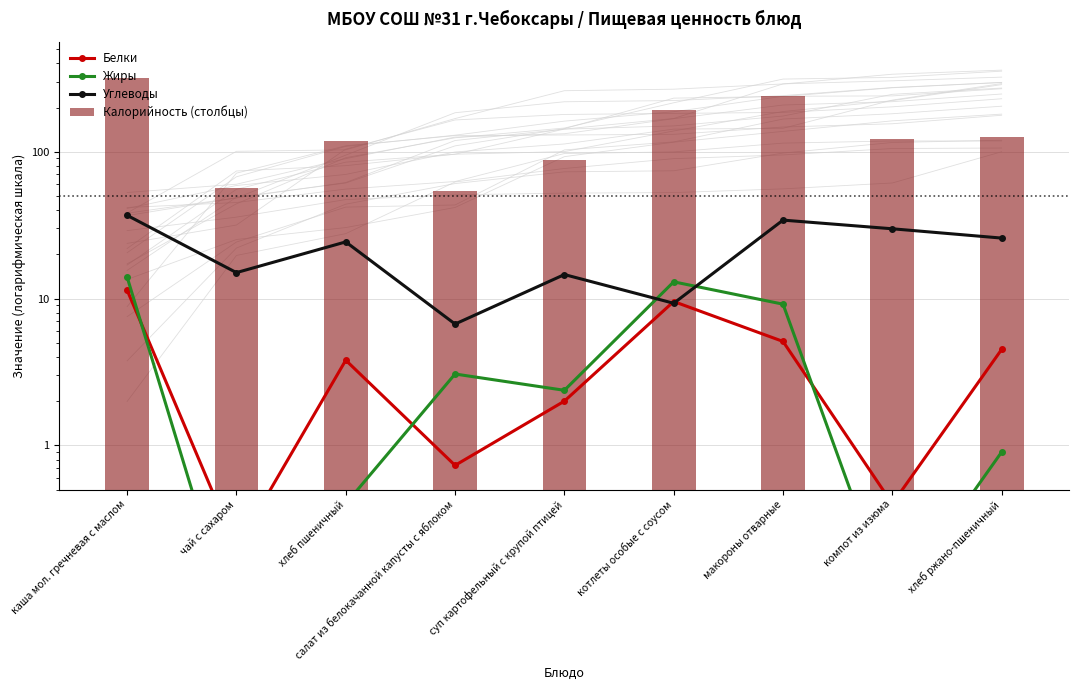

Which series has the largest total across all categories?

Калорийность (столбцы)